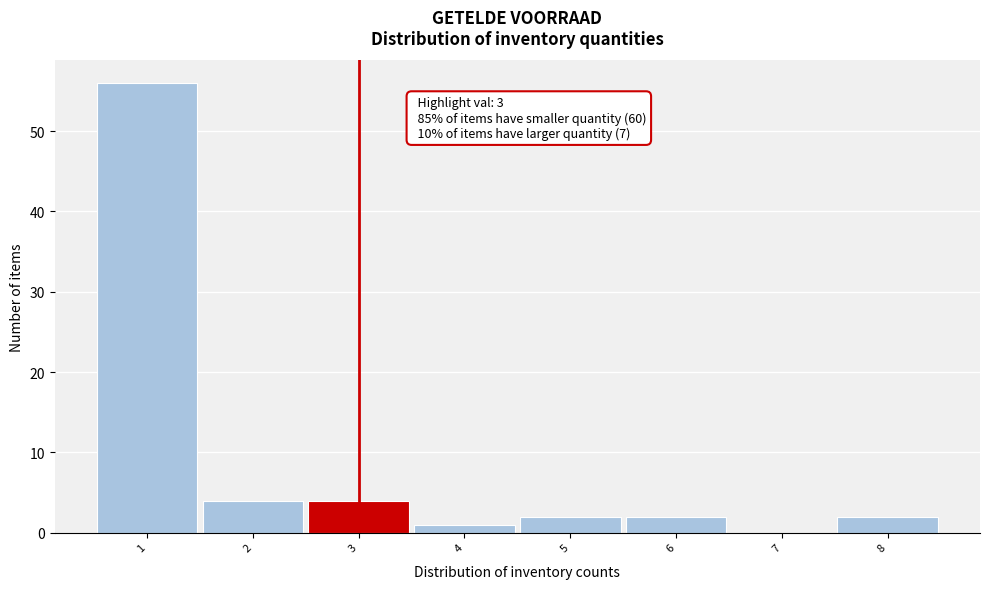

Which range on the x-axis has the tallest bar?

0.5 to 1.5